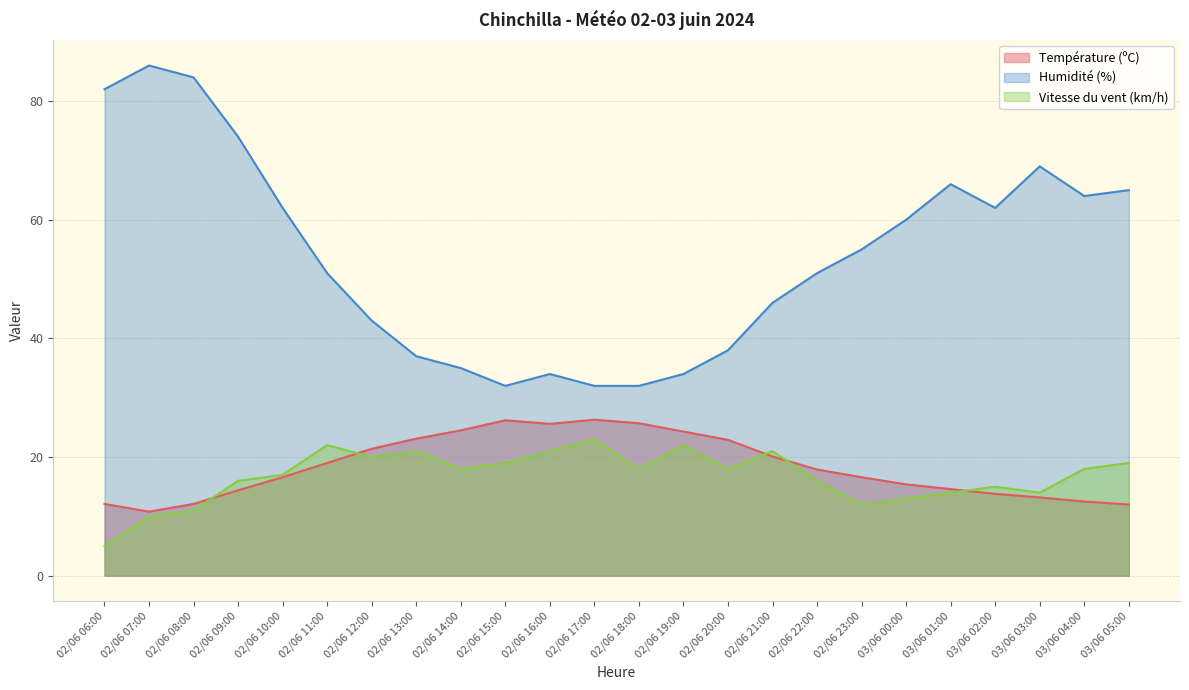

How many data points in Humidité (%) are less than 55?

12